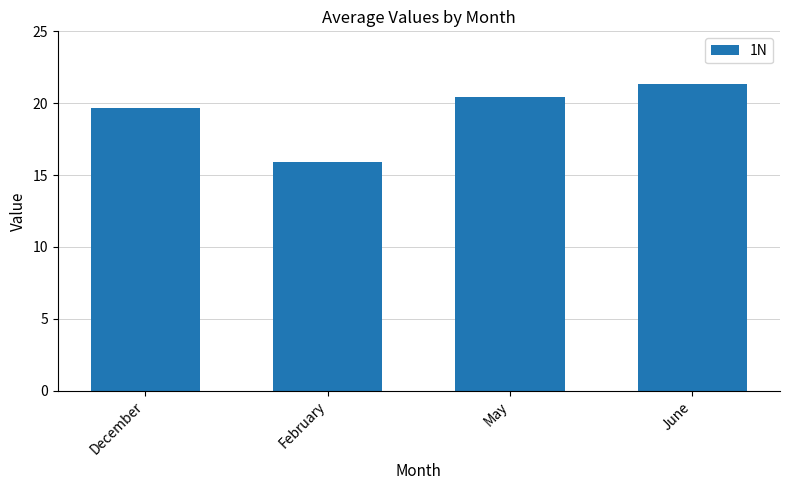

How many bars are there in total?

4